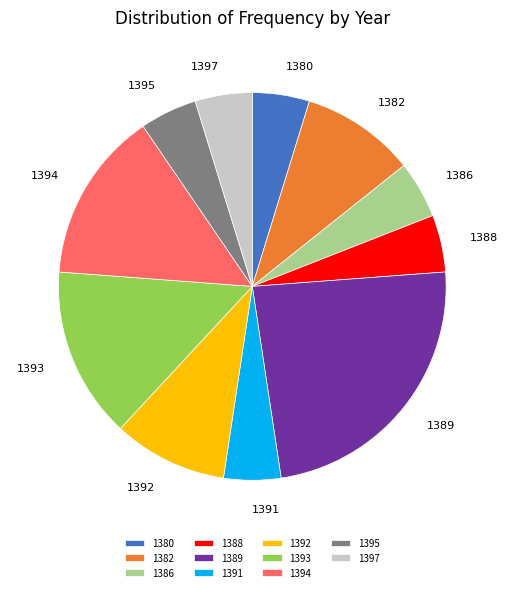

The 1391 slice represents 5% of the pie. True or false?

True